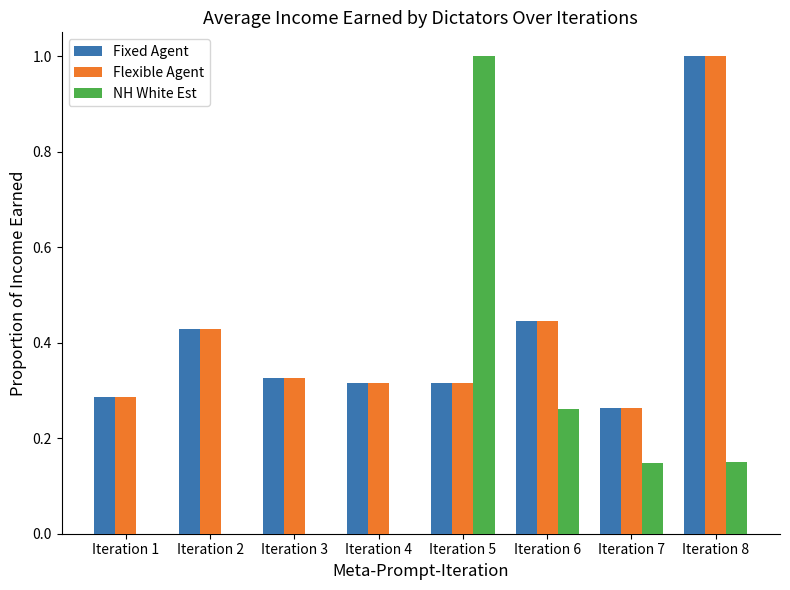

What is the sum of all Fixed Agent values?

3.4